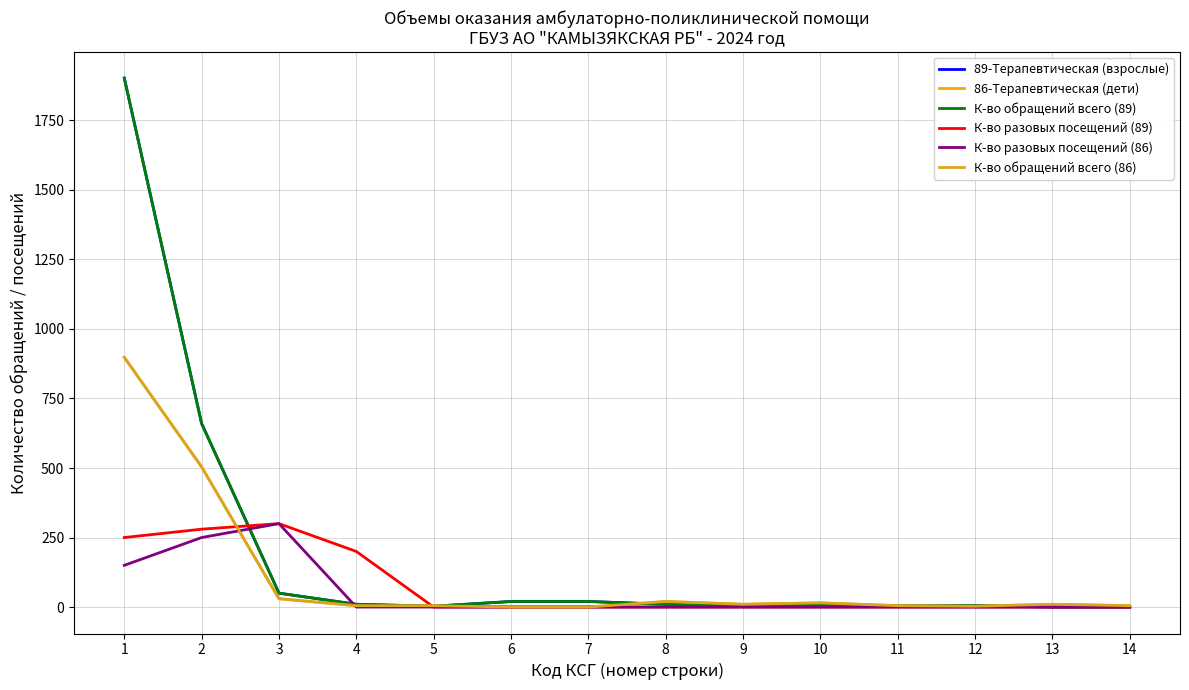

After their last crossing, which series has the higher values: К-во разовых посещений (86) or К-во обращений всего (86)?

К-во обращений всего (86)